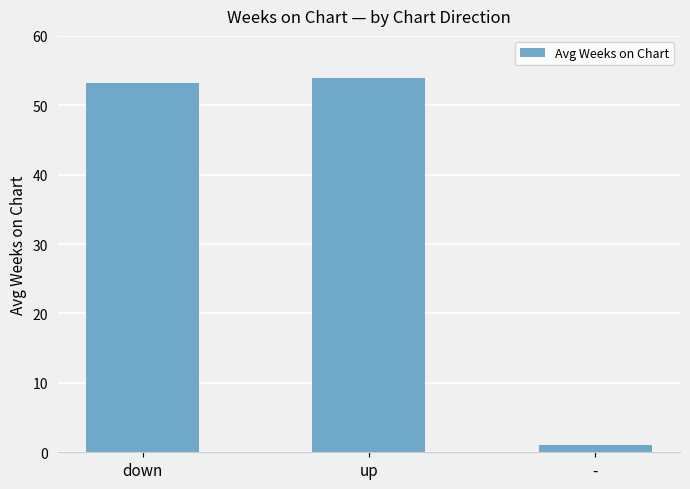

Read the value at down.

53.2